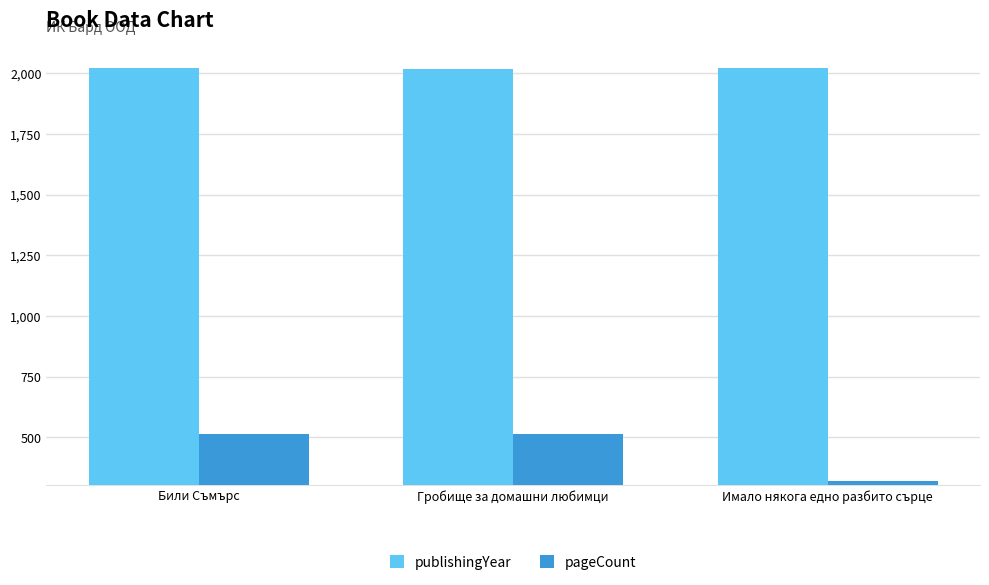

What is the label of the 2nd bar from the right?

Гробище за домашни любимци